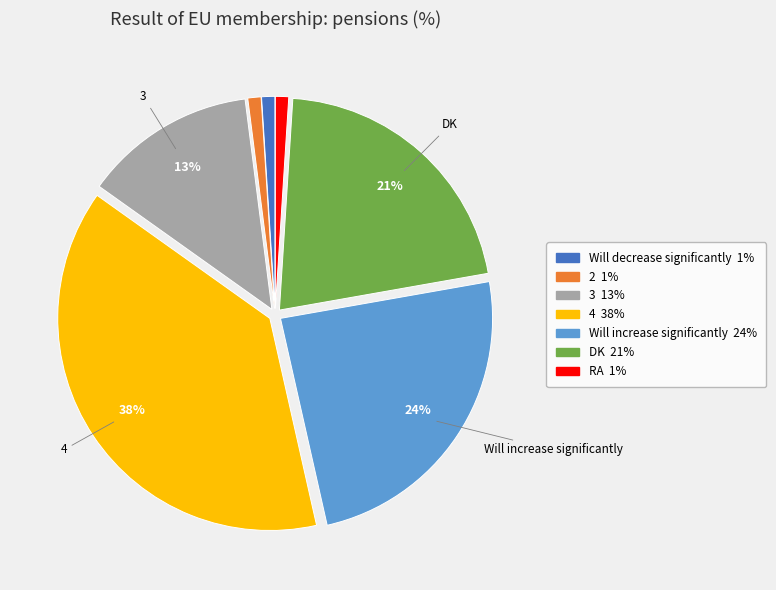

To the nearest percent, what is the combined percentage of 4 and RA?

39%